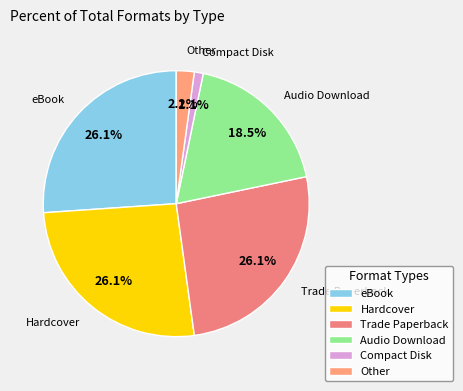

What is the smallest slice in the pie chart?

Compact Disk